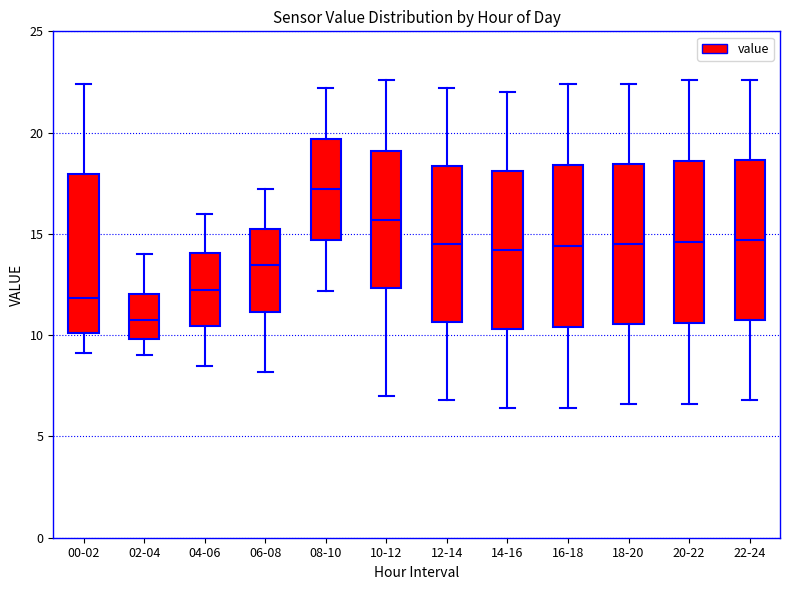

Where is the lower edge of the box for 00-02 on the y-axis? The values are not printed on the chart, so give them approximately, as read against the axis.

10.0